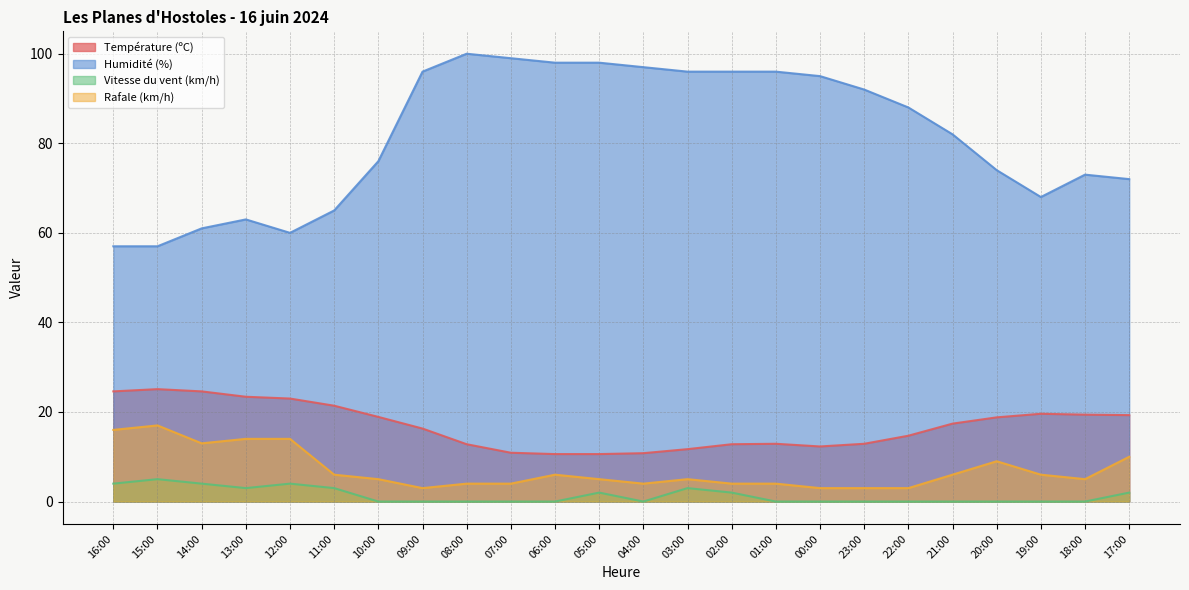

Which series has the widest spread of values?

Humidité (%)